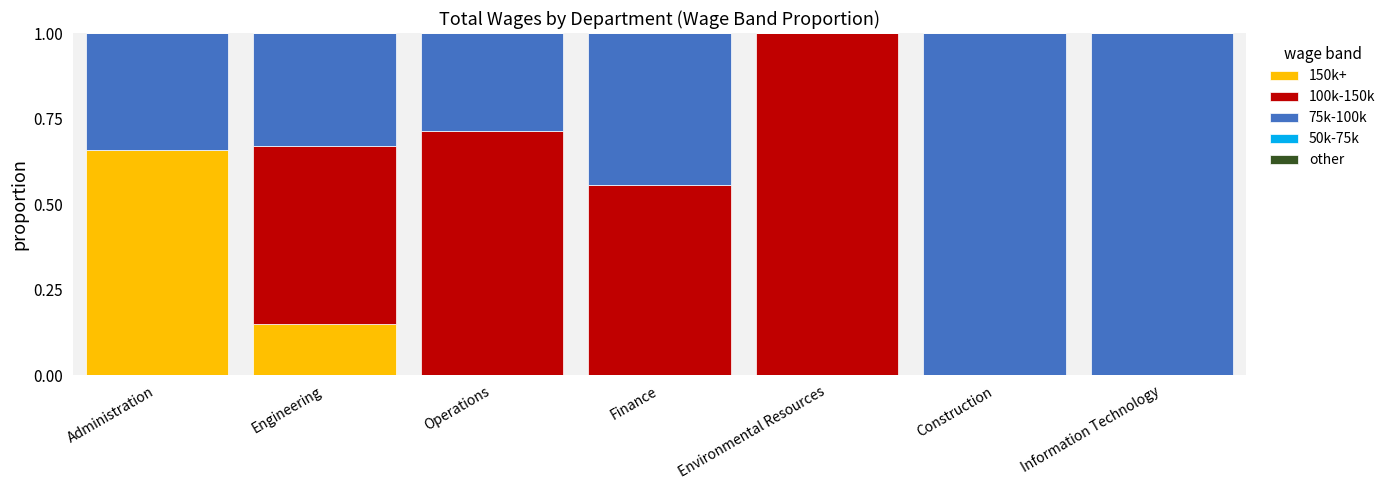

True or false: 150k+ has a value of -0.3 at Finance.

False